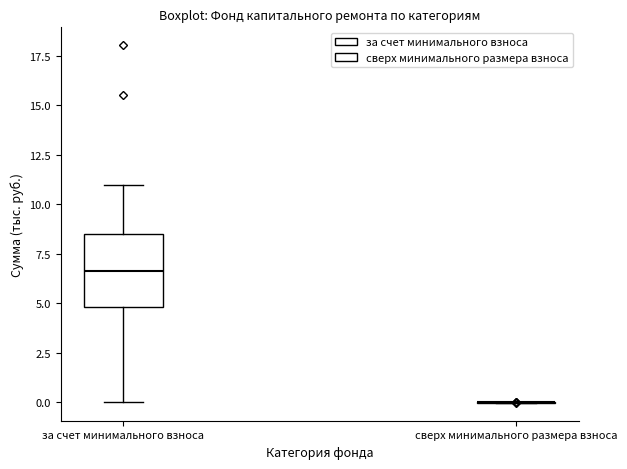

Reading left to right, read every box against the y-axis: the position of its median line, the range the box covers, and the ends of its whiskers. The values are not printed on the chart, so give them approximately, as read against the axis.

за счет минимального взноса: median 6.5, box 5.0 to 8.5, whiskers 0.0 to 11.0
сверх минимального размера взноса: box collapsed to a line at 0.0, whiskers 0.0 to 0.0